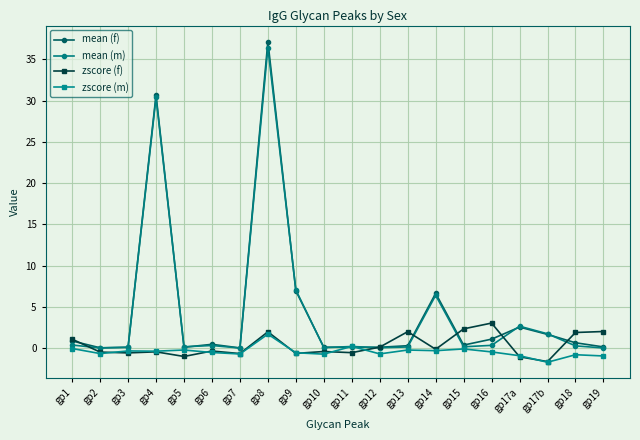

How many lines are shown in the chart?

4